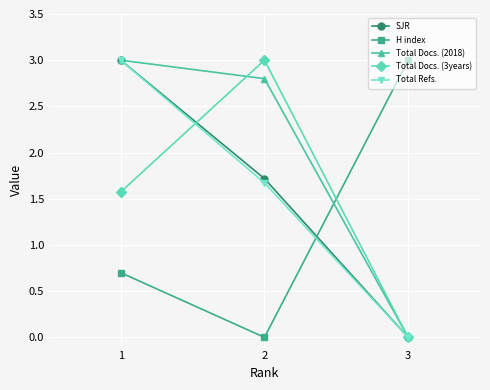

Is it true that SJR equals 0.0 at 3?

True